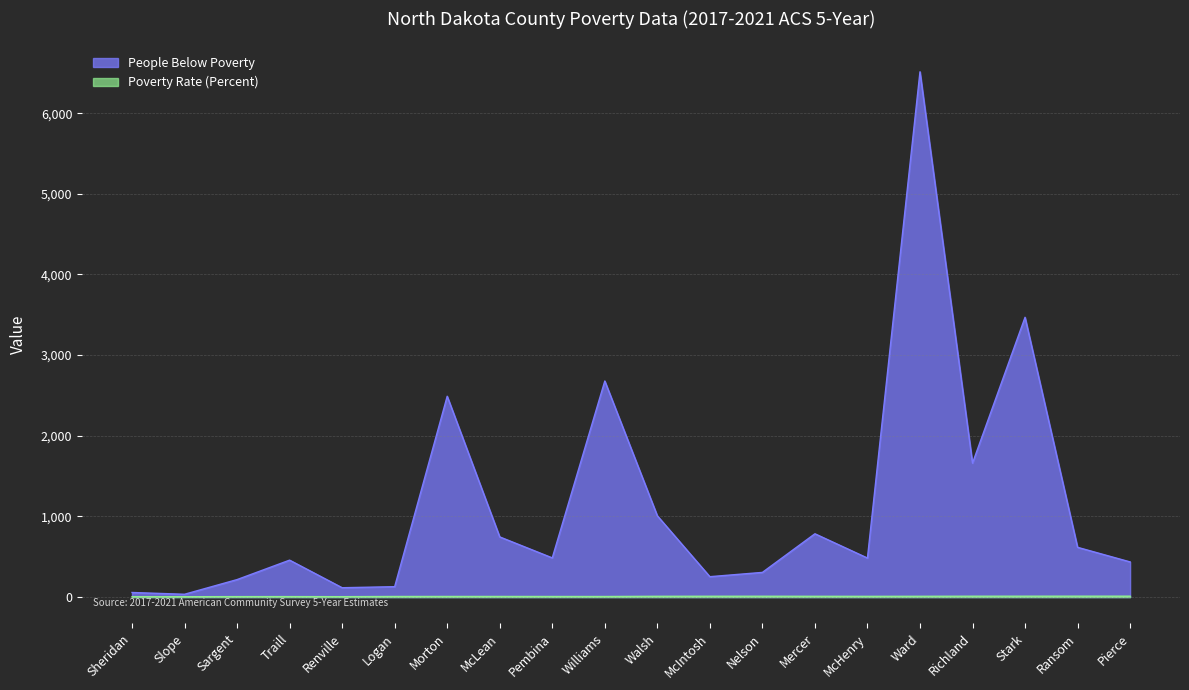

List the series in order of their overall mean, lowest first.

Poverty Rate (Percent), People Below Poverty